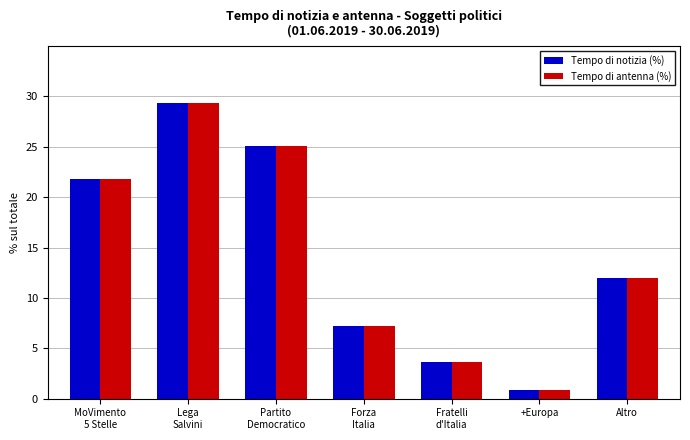

Which category has the lowest value in the Tempo di notizia (%) series?

+Europa